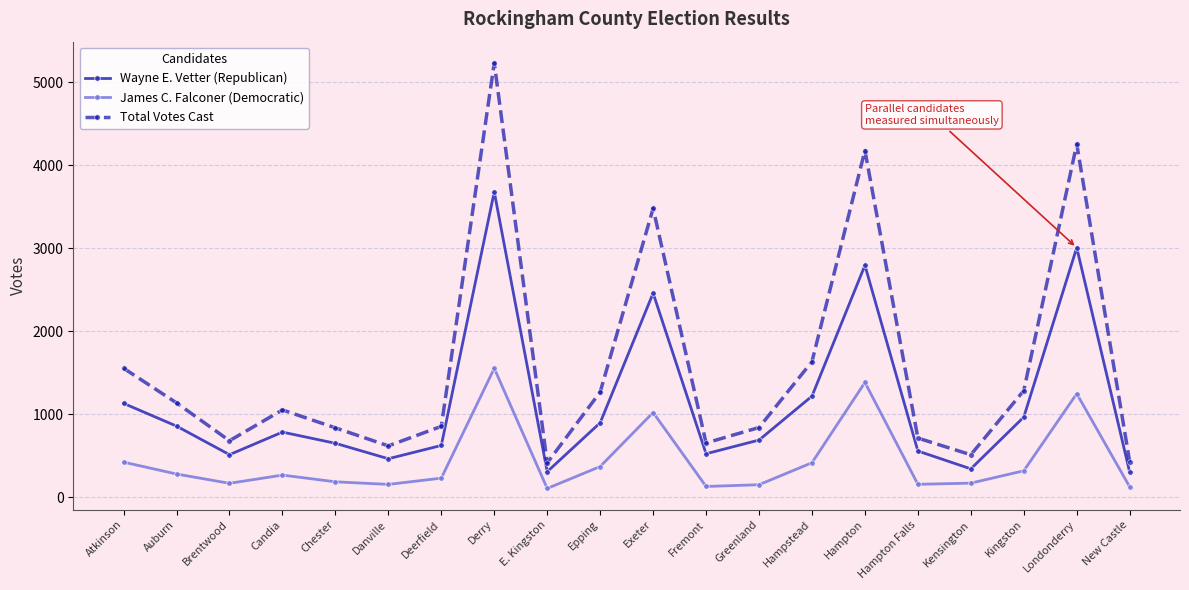

What are all the series names shown in the legend?

Wayne E. Vetter (Republican), James C. Falconer (Democratic), Total Votes Cast